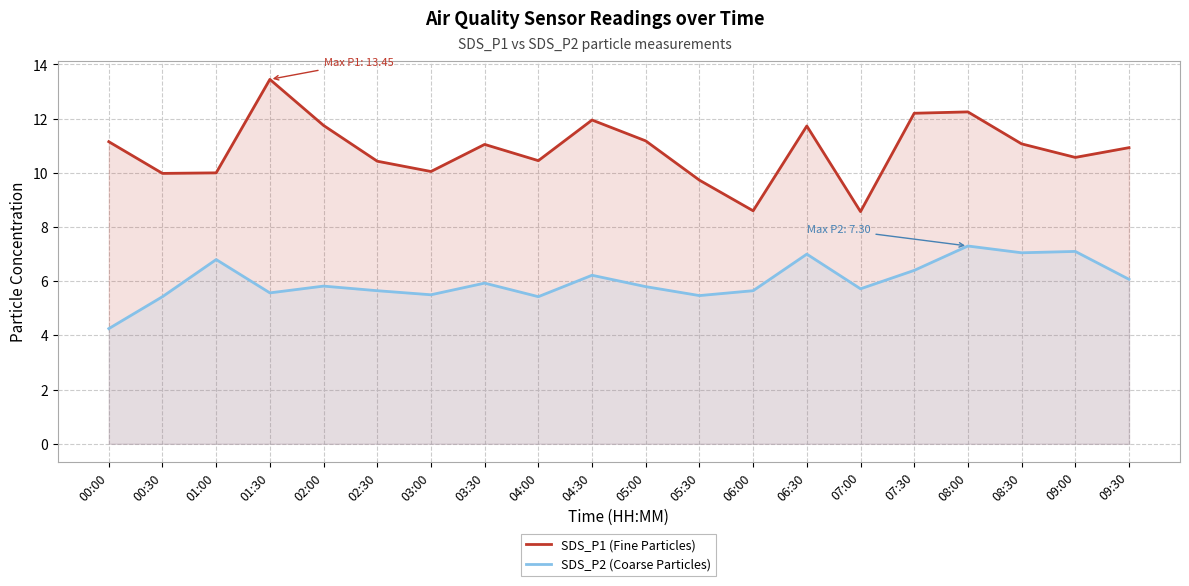

How many interior local valleys does the SDS_P1 (Fine Particles) series have?

6